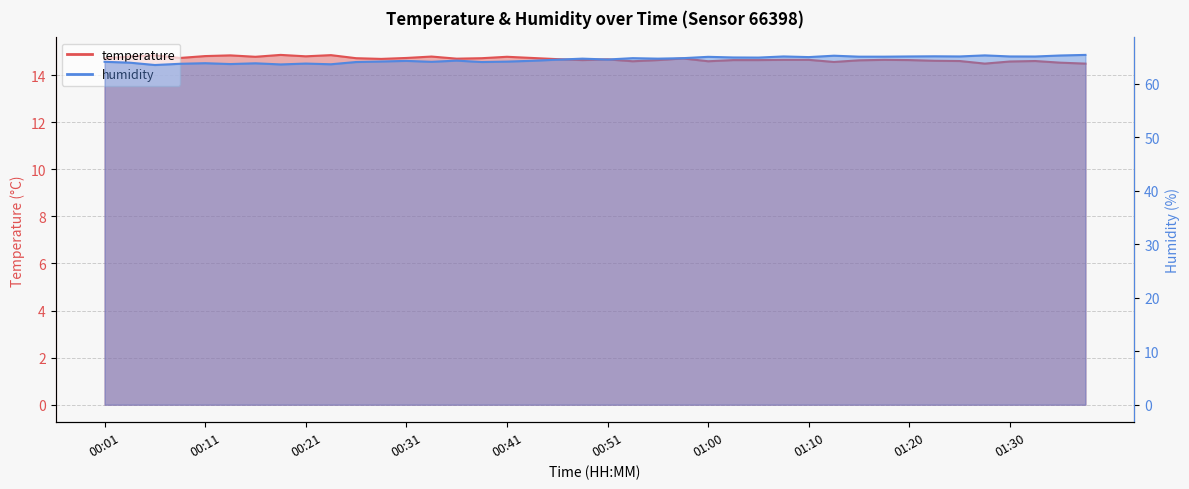

True or false: temperature and humidity intersect in this chart.

False